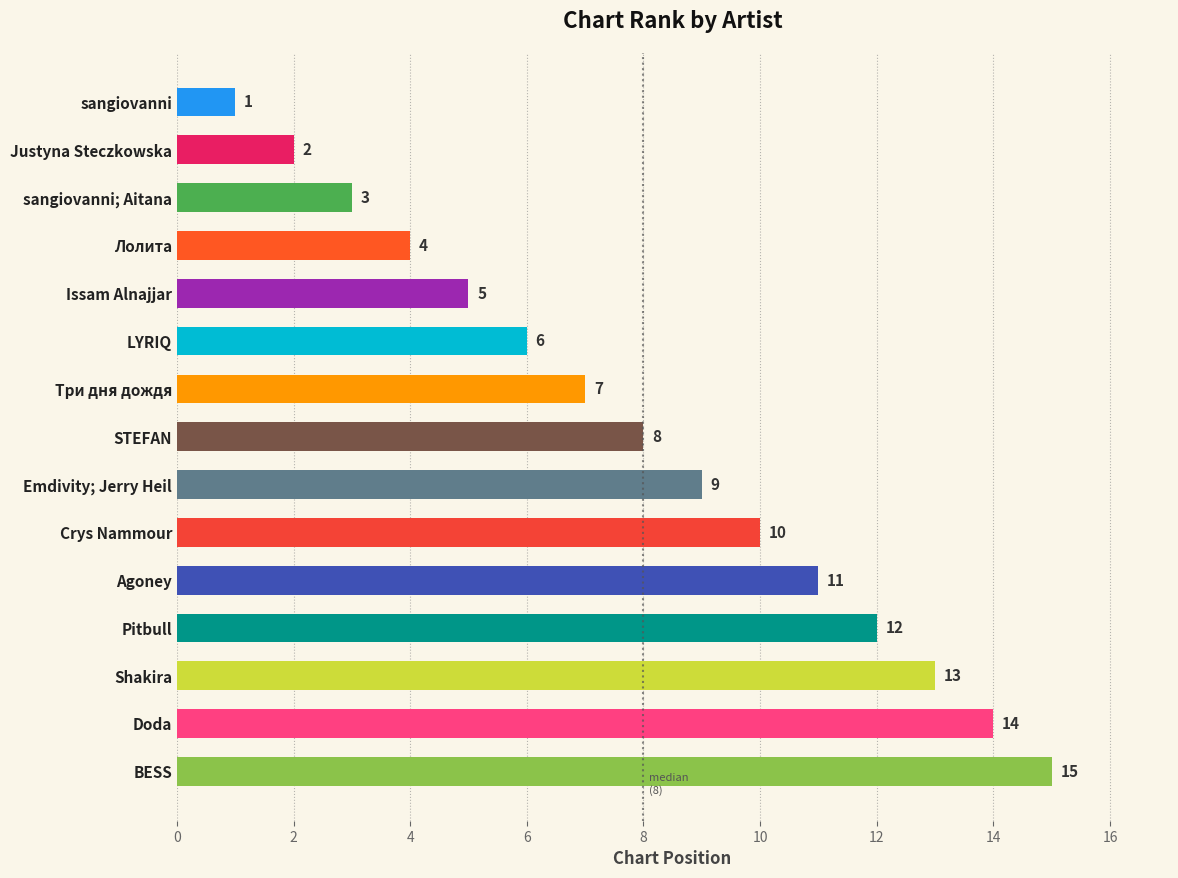

Rank the categories by value from highest to lowest.

BESS, Doda, Shakira, Pitbull, Agoney, Crys Nammour, Emdivity; Jerry Heil, STEFAN, Три дня дождя, LYRIQ, Issam Alnajjar, Лолита, sangiovanni; Aitana, Justyna Steczkowska, sangiovanni